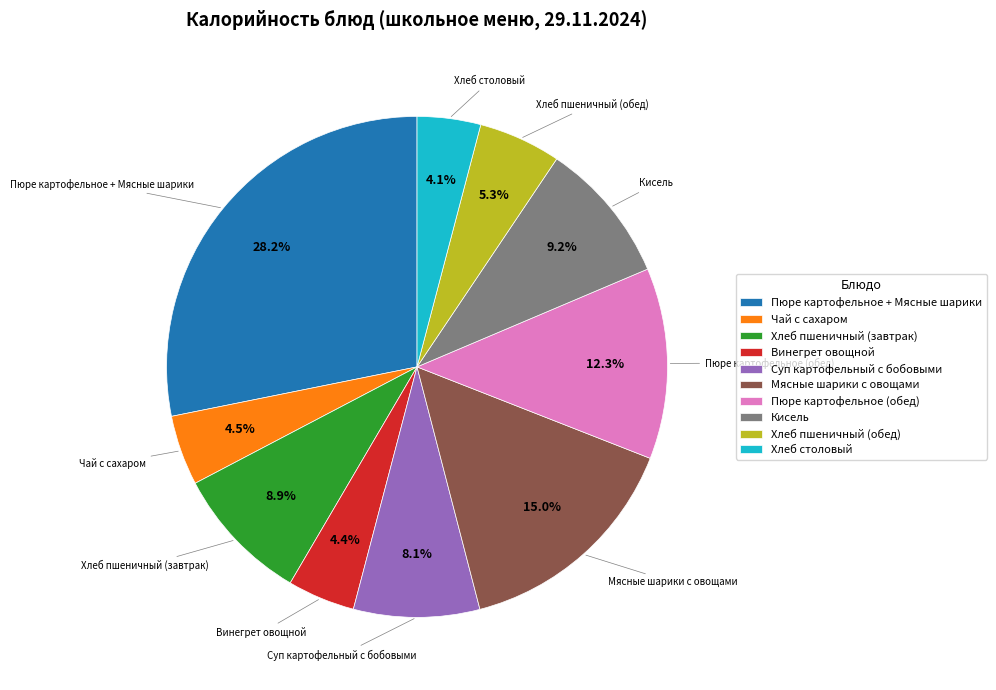

To the nearest percent, what is the combined percentage of Винегрет овощной and Суп картофельный с бобовыми?

12%